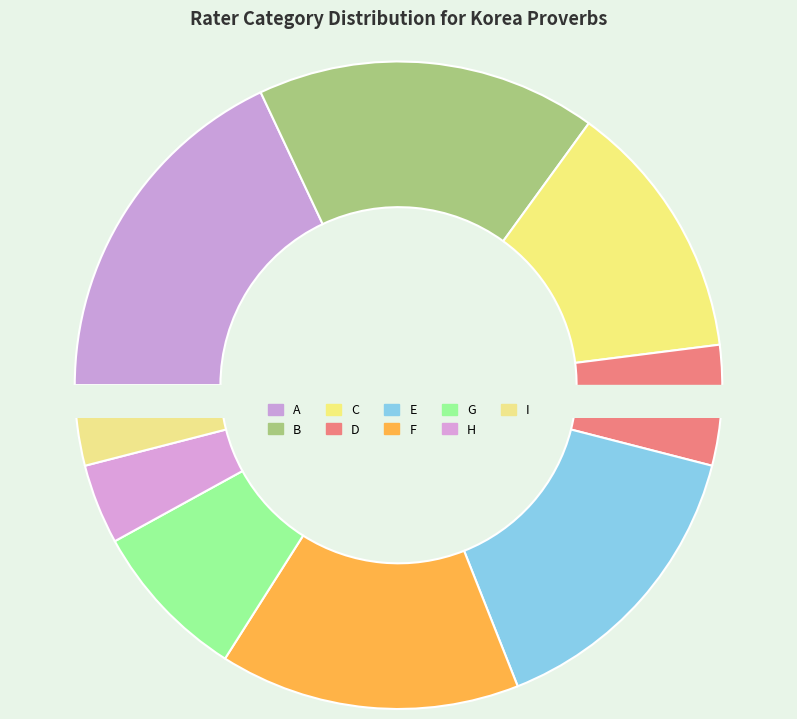

To the nearest percent, what is the average slice percentage?

11%